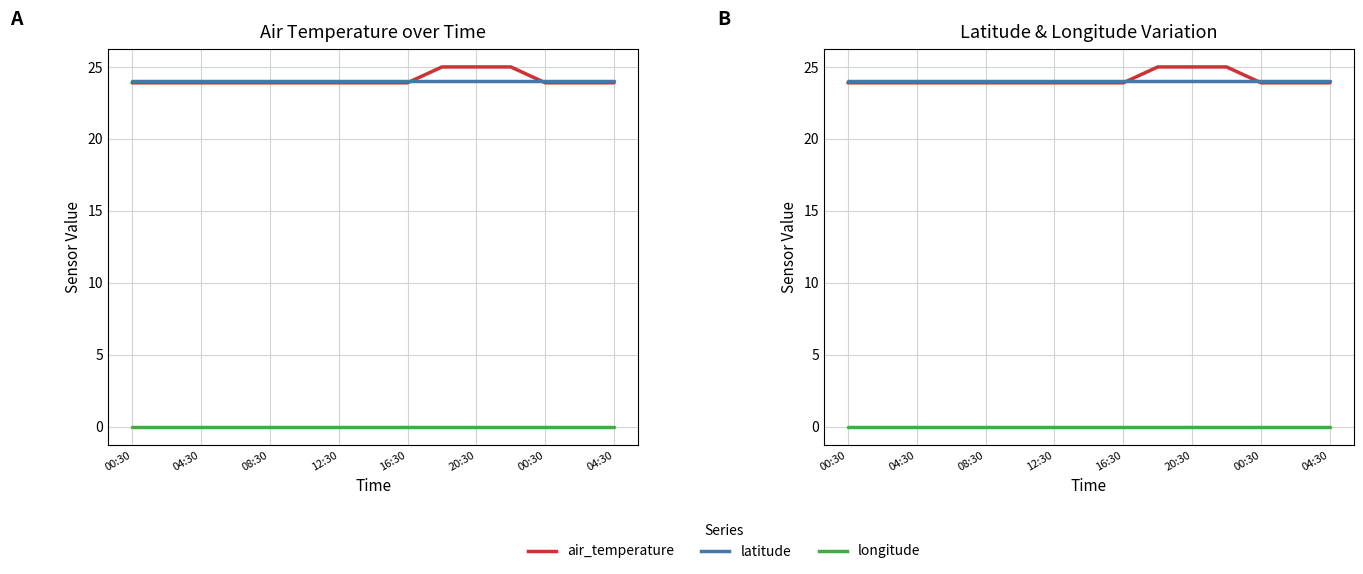

Does the chart display data point markers on the line(s)?

No